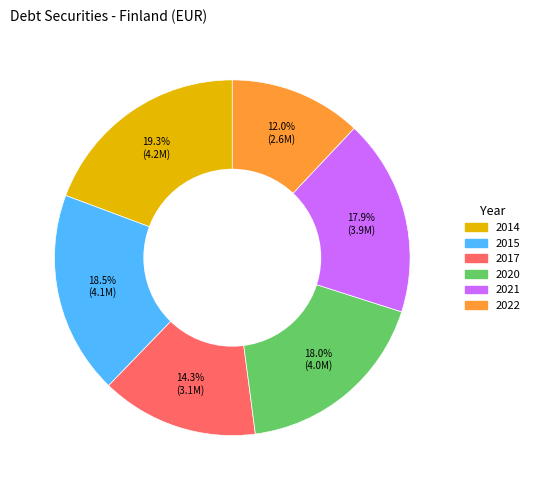

To the nearest percent, what is the combined percentage of 2020 and 2017?

32%